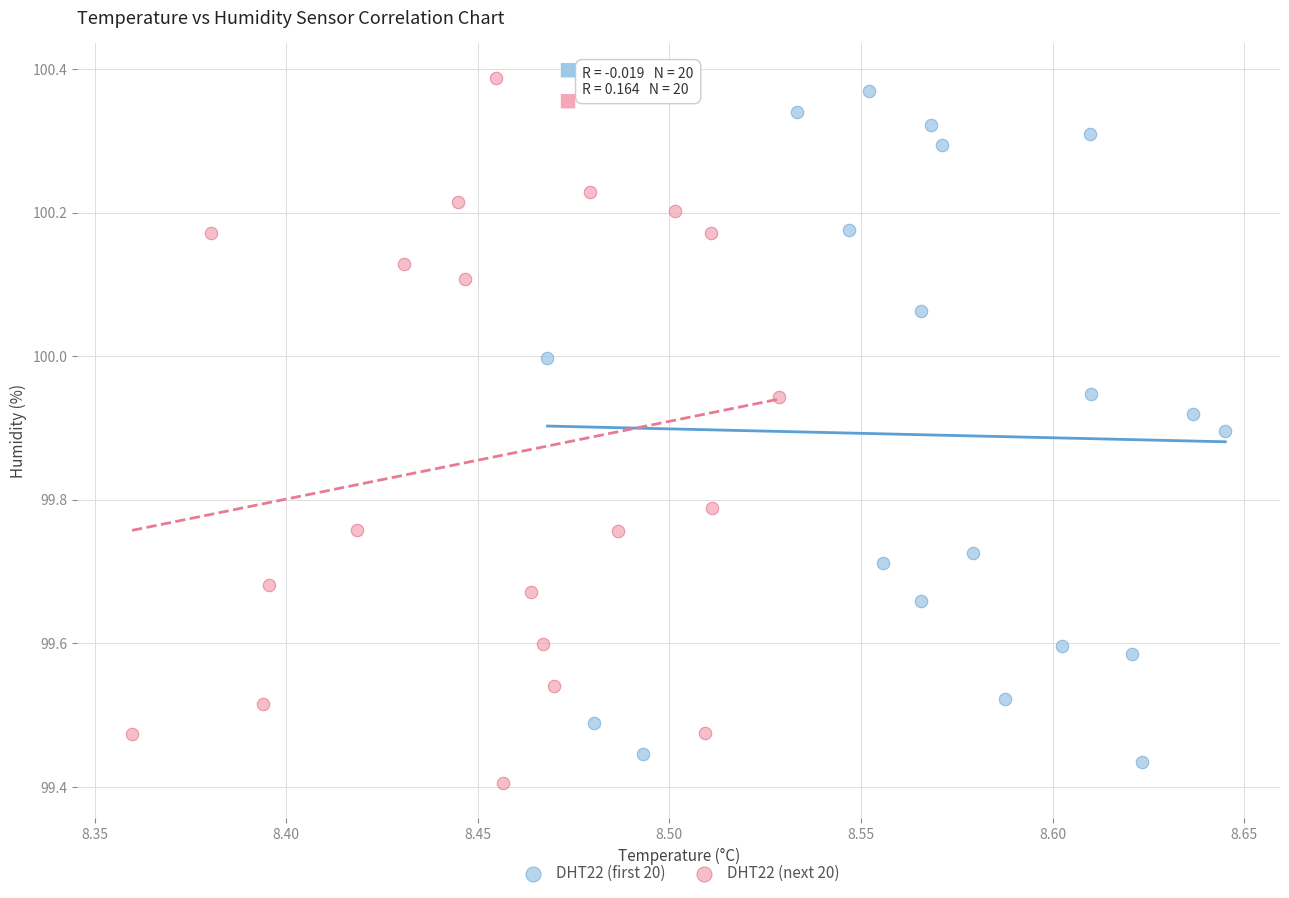

What are all the series names shown in the legend?

DHT22 (first 20), DHT22 (next 20)